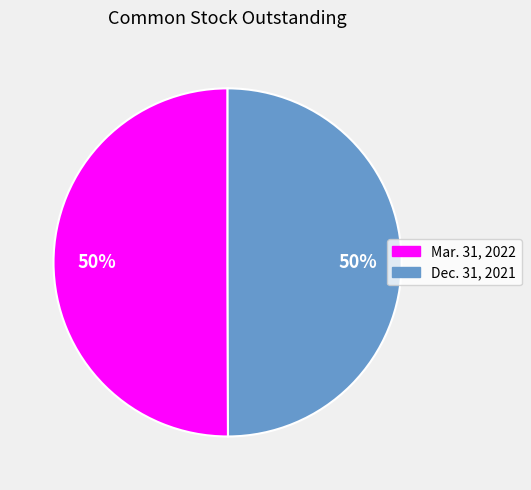

What is the ratio of the value at Mar. 31, 2022 to the value at Dec. 31, 2021?

1.0